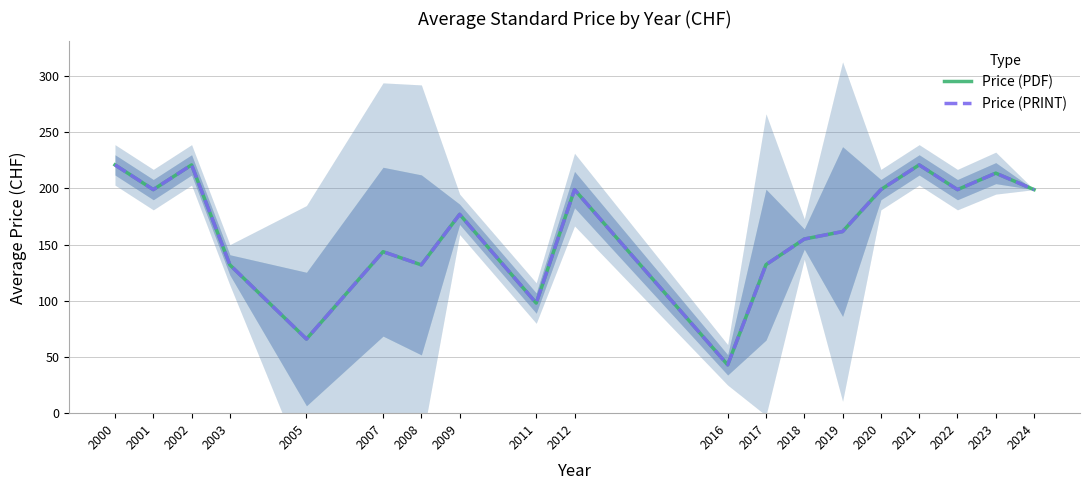

Between 2000 and 2011, which series saw the biggest shift?

Price (PDF)